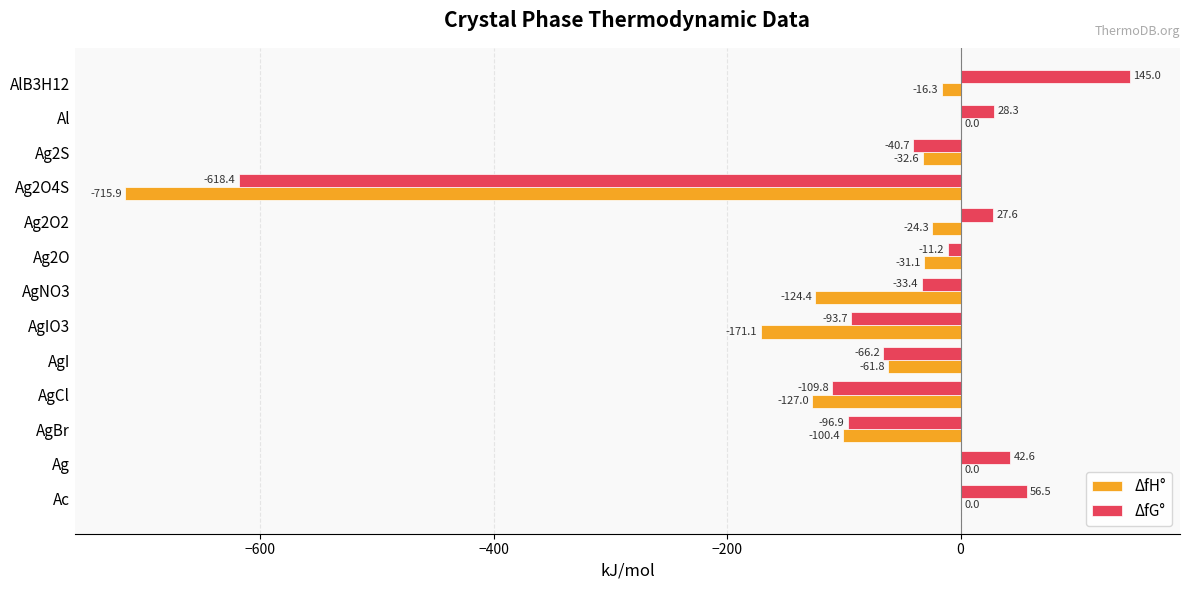

What is the sum of the ΔfH° values at AlB3H12 and AgIO3?

-187.4